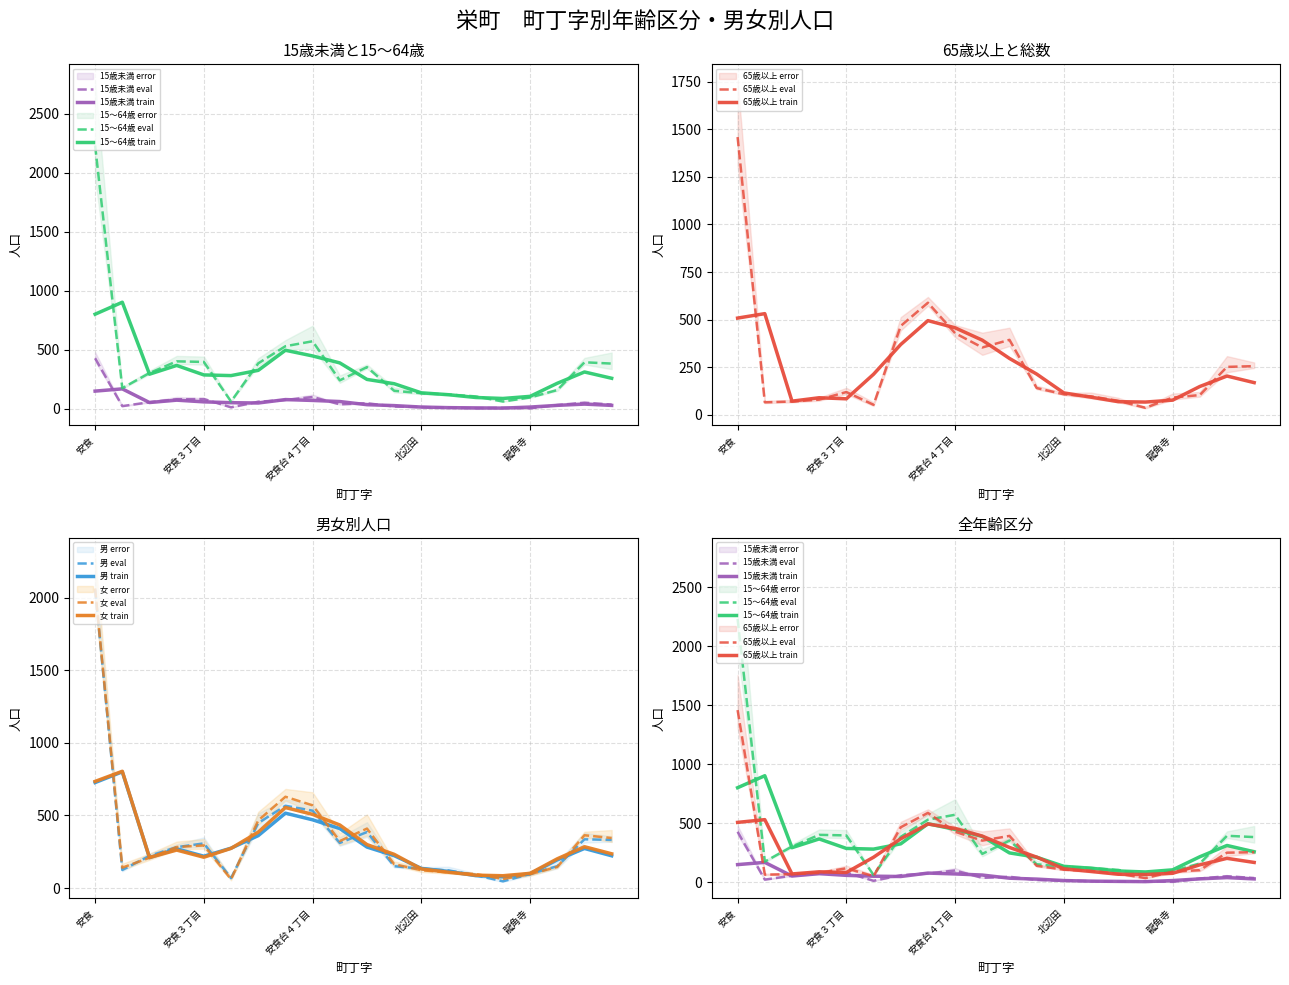

Reading left to right, extract all data points from this chart.

15歳未満: 安食=429	安食卜杭新田=24	安食１丁目=57	安食２丁目=82	安食３丁目=84	安食台１丁目=14	安食台２丁目=61	安食台３丁目=76	安食台４丁目=101	安食台５丁目=39	安食台６丁目=48	須賀=21	北辺田=16	矢口=11	興津=6	麻生=10	龍角寺=5	竜角寺台１丁目=33	竜角寺台２丁目=53	竜角寺台３丁目=37
15～64歳: 安食=2230	安食卜杭新田=176	安食１丁目=304	安食２丁目=403	安食３丁目=398	安食台１丁目=63	安食台２丁目=386	安食台３丁目=531	安食台４丁目=573	安食台５丁目=242	安食台６丁目=354	須賀=154	北辺田=133	矢口=122	興津=106	麻生=63	龍角寺=97	竜角寺台１丁目=160	竜角寺台２丁目=395	竜角寺台３丁目=384
65歳以上: 安食=1459	安食卜杭新田=66	安食１丁目=70	安食２丁目=80	安食３丁目=120	安食台１丁目=53	安食台２丁目=467	安食台３丁目=589	安食台４丁目=429	安食台５丁目=354	安食台６丁目=394	須賀=141	北辺田=108	矢口=97	興津=74	麻生=37	龍角寺=91	竜角寺台１丁目=104	竜角寺台２丁目=252	竜角寺台３丁目=256
男: 安食=2055	安食卜杭新田=125	安食１丁目=222	安食２丁目=282	安食３丁目=308	安食台１丁目=69	安食台２丁目=448	安食台３丁目=567	安食台４丁目=533	安食台５丁目=311	安食台６丁目=386	須賀=151	北辺田=134	矢口=122	興津=89	麻生=47	龍角寺=97	竜角寺台１丁目=151	竜角寺台２丁目=336	竜角寺台３丁目=332
女: 安食=2063	安食卜杭新田=141	安食１丁目=209	安食２丁目=283	安食３丁目=294	安食台１丁目=61	安食台２丁目=466	安食台３丁目=629	安食台４丁目=570	安食台５丁目=324	安食台６丁目=410	須賀=165	北辺田=123	矢口=108	興津=97	麻生=63	龍角寺=96	竜角寺台１丁目=146	竜角寺台２丁目=364	竜角寺台３丁目=345